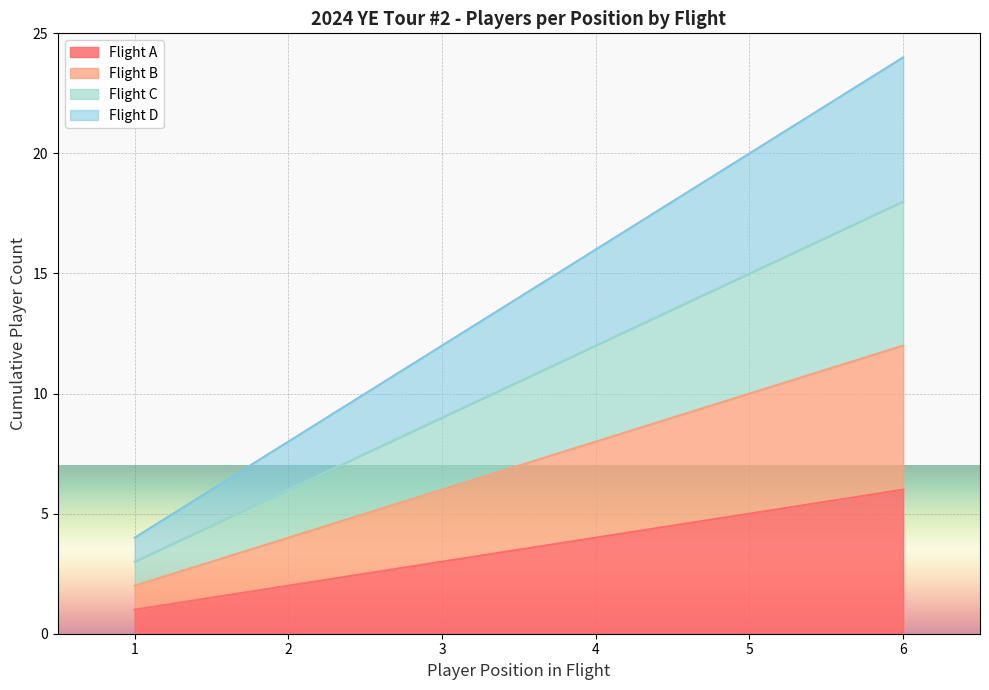

At which label does Flight B reach its minimum?

1